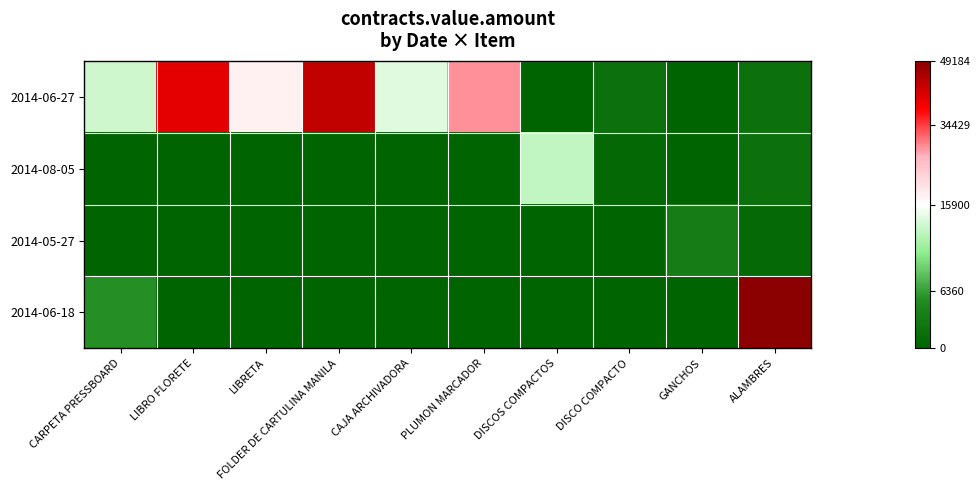

What is the spread (max minus min) of values at DISCO COMPACTO?

1974.3